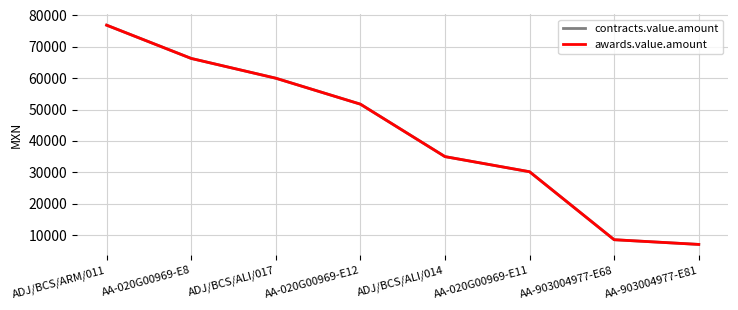

What is the sum of the contracts.value.amount values at AA-903004977-E68 and AA-903004977-E81?

15500.0